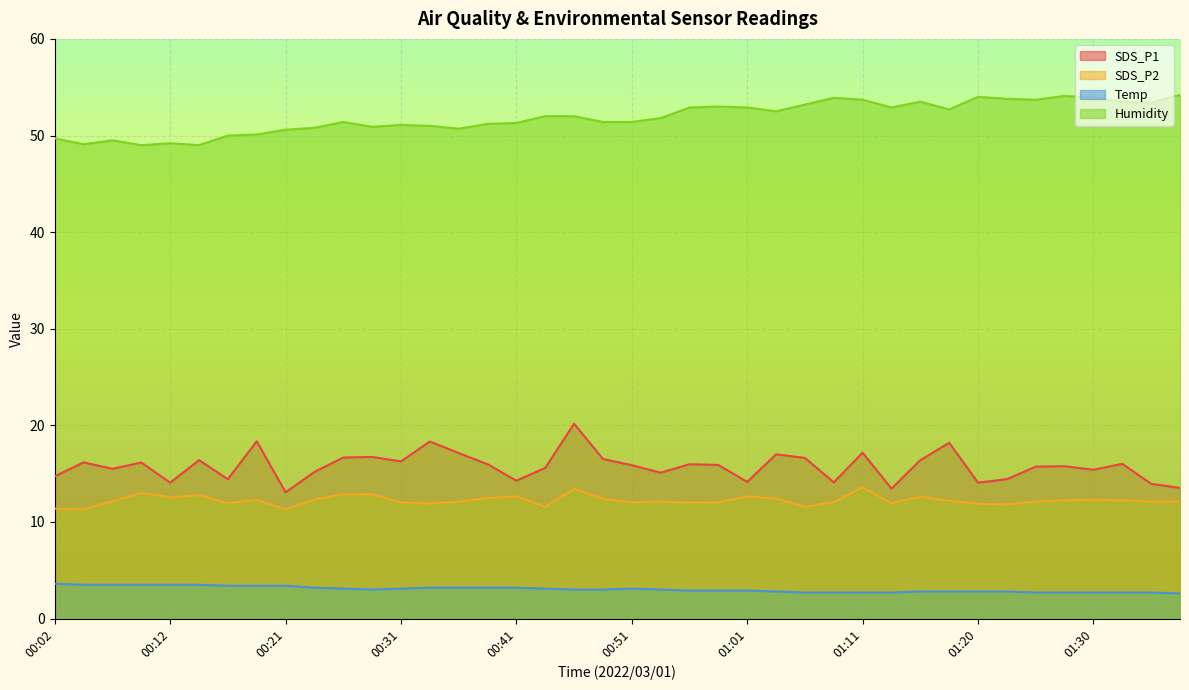

Rank the series at 01:18 from lowest to highest value.

Temp, SDS_P2, SDS_P1, Humidity